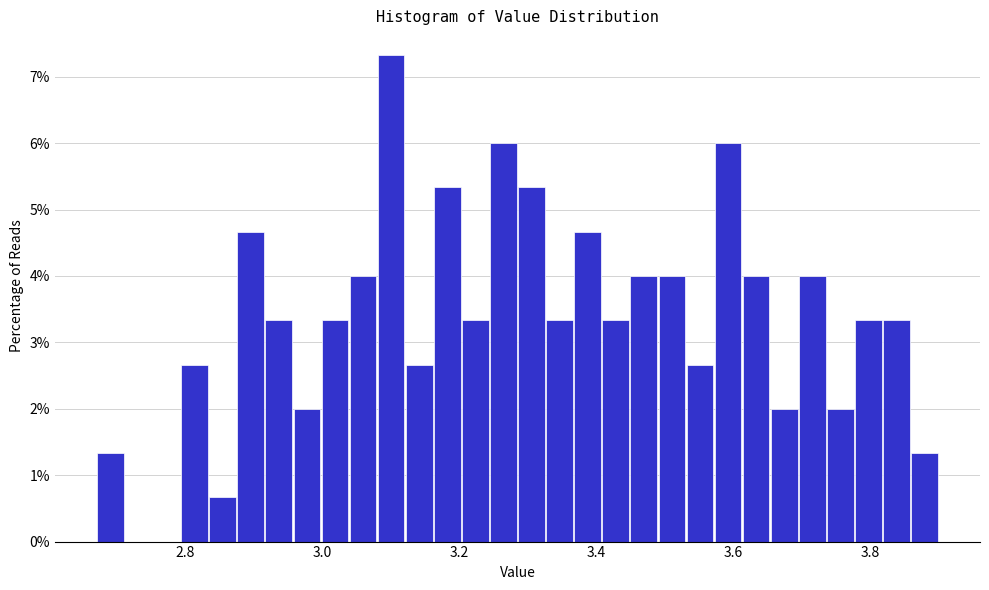

Read against the x-axis, roughly where is the centre of the tallest bar?

3.10